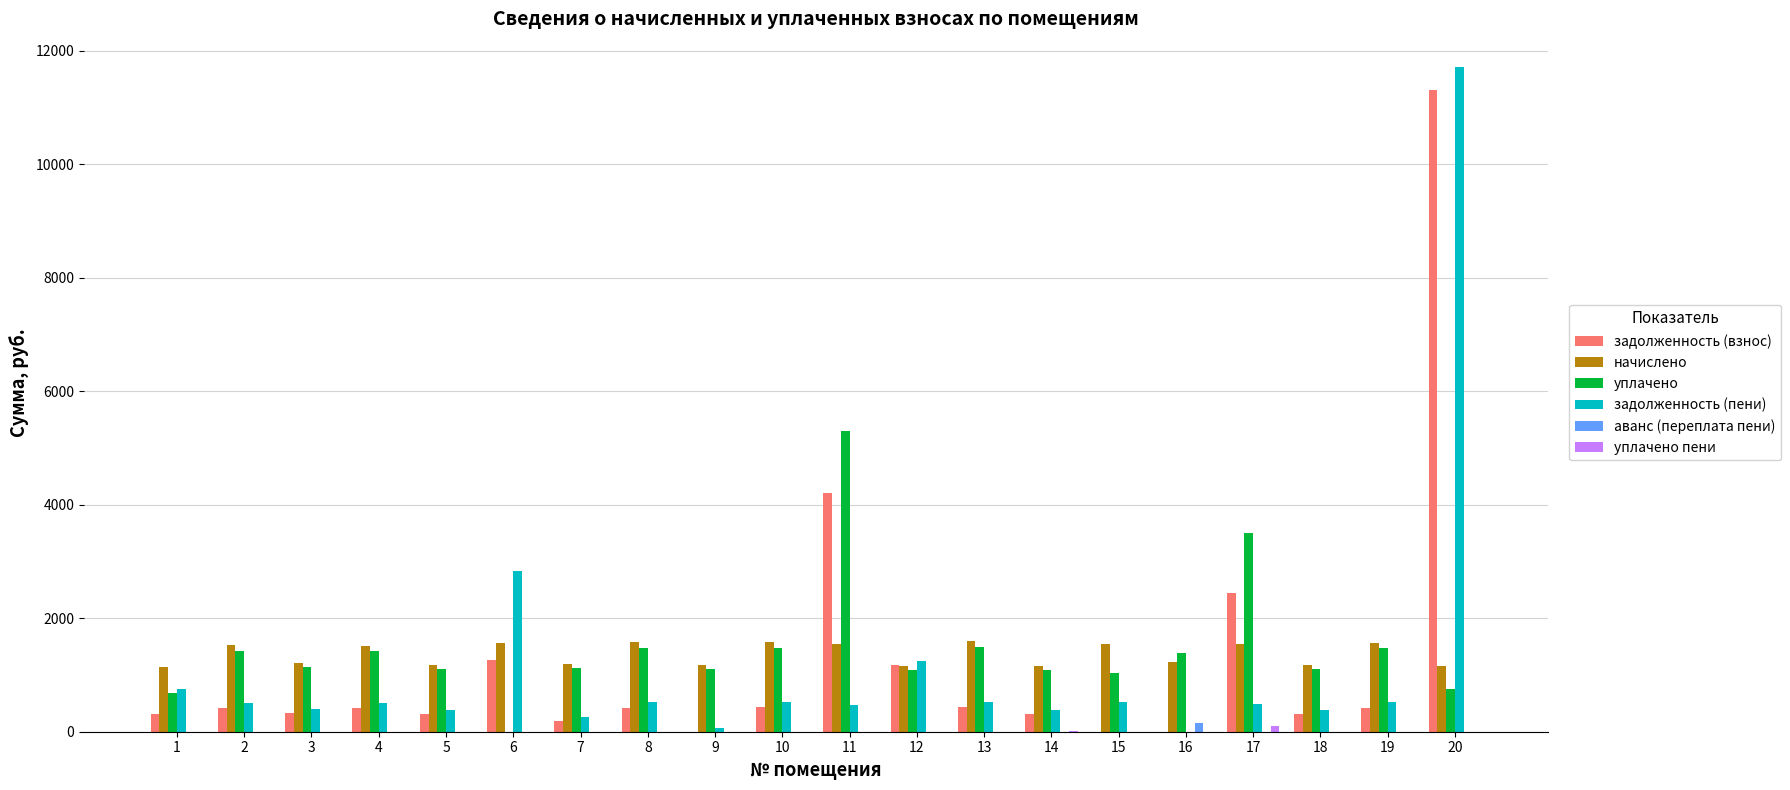

What is the sum of all начислено values?

27365.8